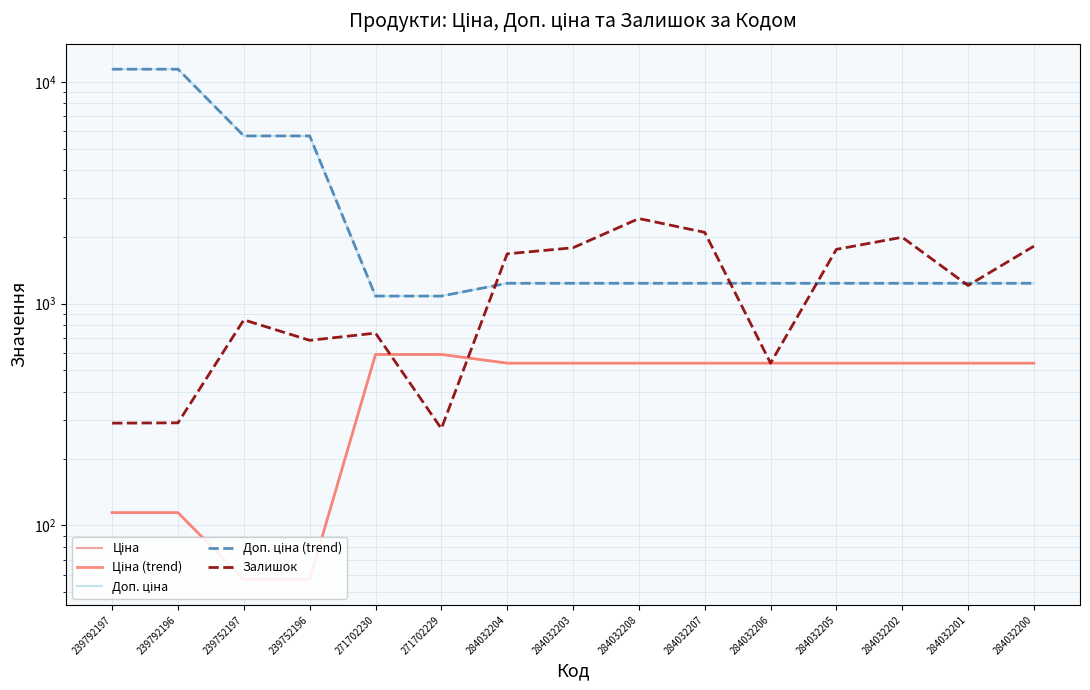

The Доп. ціна series shows 5705.0 at 239752197. True or false?

True